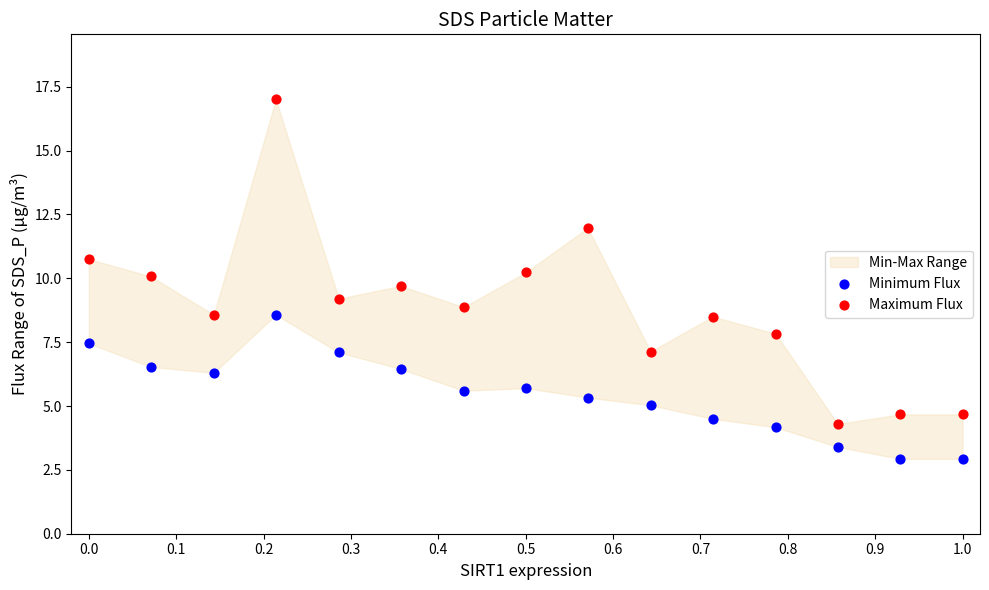

Which series has the largest Y range (max minus min)?

Maximum Flux